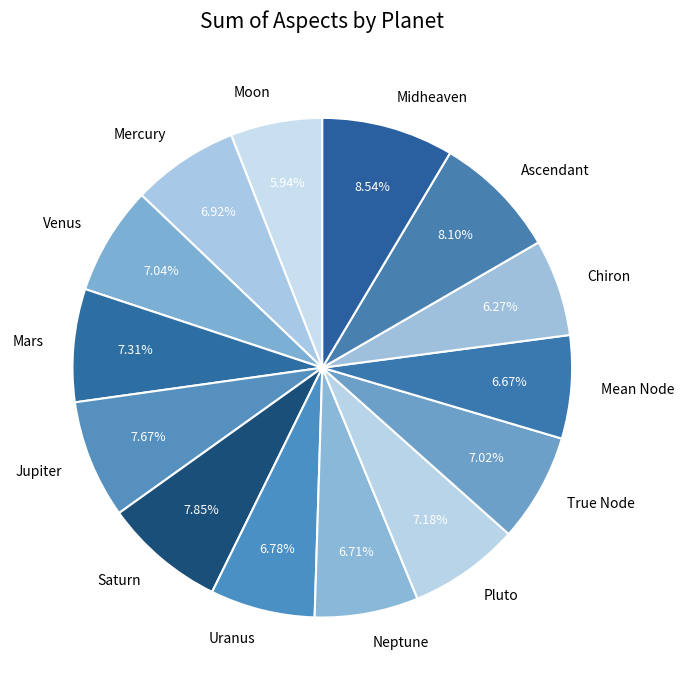

To the nearest percent, what portion does Jupiter represent?

8%